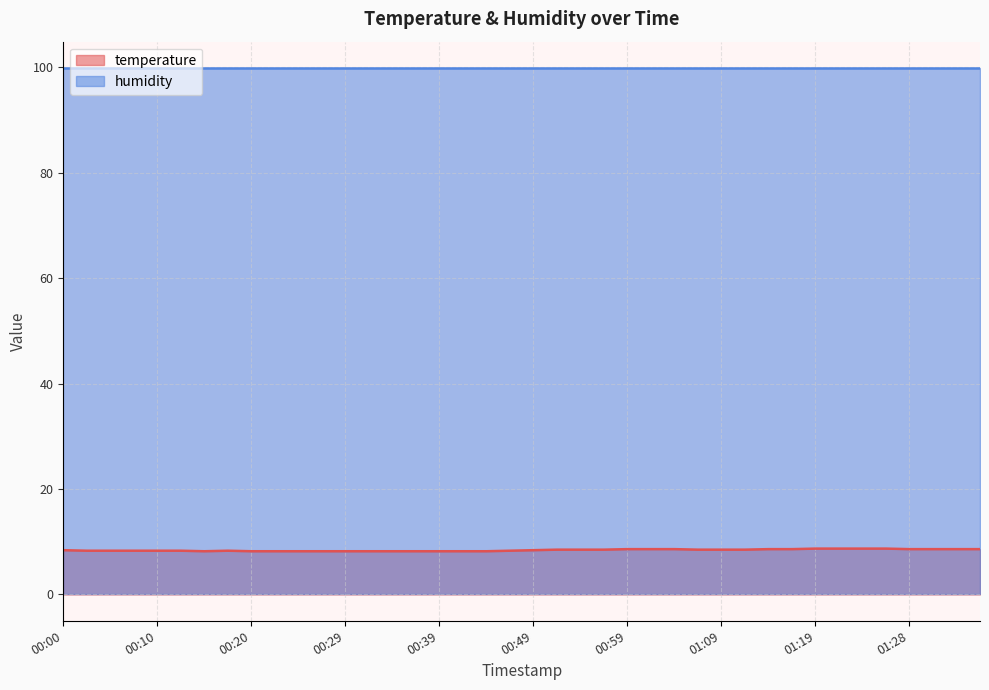

True or false: the data shows 3.4 at 00:39.

False